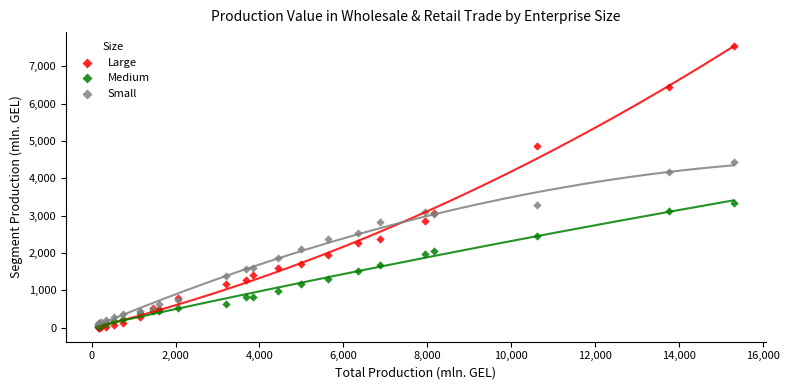

What are all the series names shown in the legend?

Large, Medium, Small